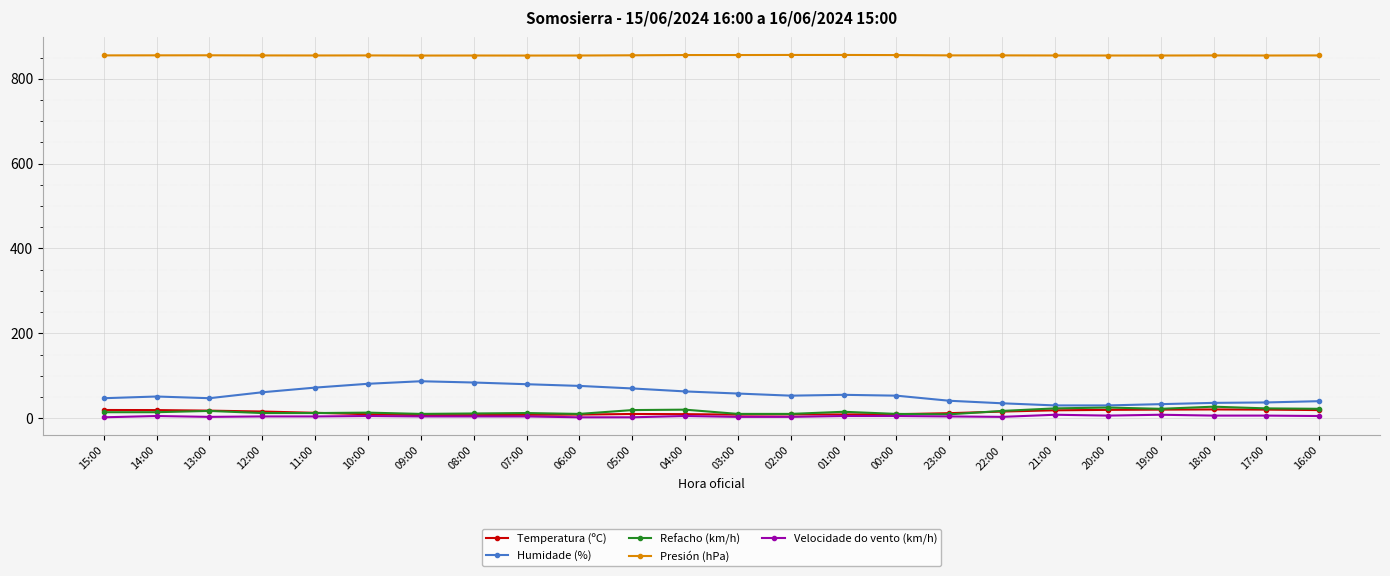

The Presión (hPa) series shows 856.0 at 00:00. True or false?

True